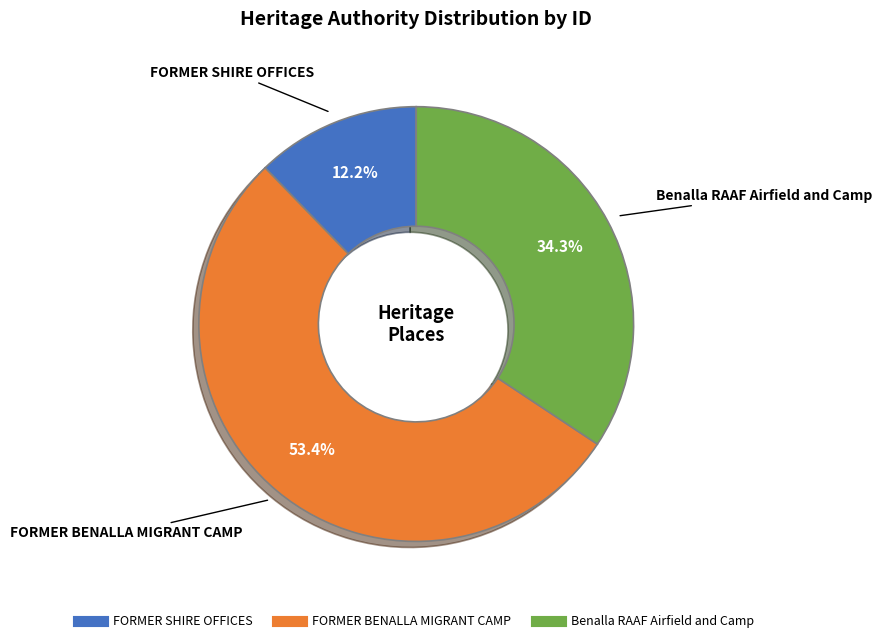

Is it true that FORMER SHIRE OFFICES is 24% of the pie?

False